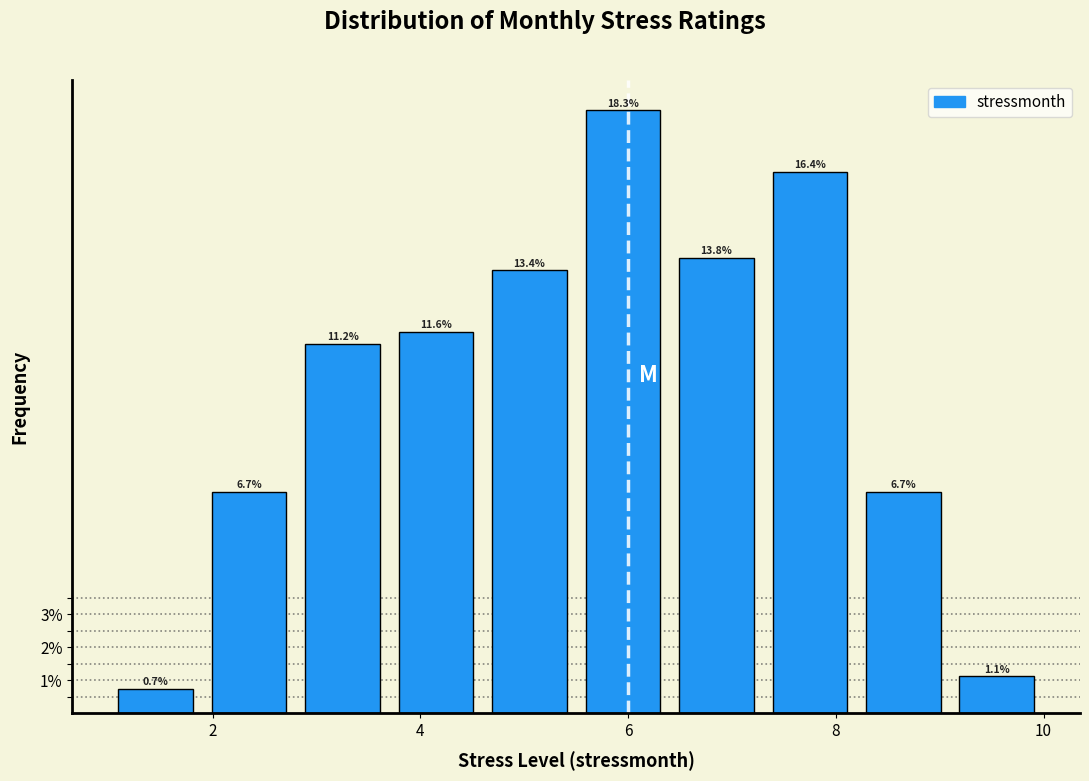

Reading left to right, list every bar in this chart as the range it spans on the x-axis followed by its height. The bar edges are not printed on the chart, so give them approximately, as read against the axis.

1.0 to 1.9: 0.7
1.9 to 2.8: 6.7
2.8 to 3.7: 11.2
3.7 to 4.6: 11.6
4.6 to 5.5: 13.4
5.5 to 6.4: 18.3
6.4 to 7.3: 13.8
7.3 to 8.2: 16.4
8.2 to 9.1: 6.7
9.1 to 10.0: 1.1